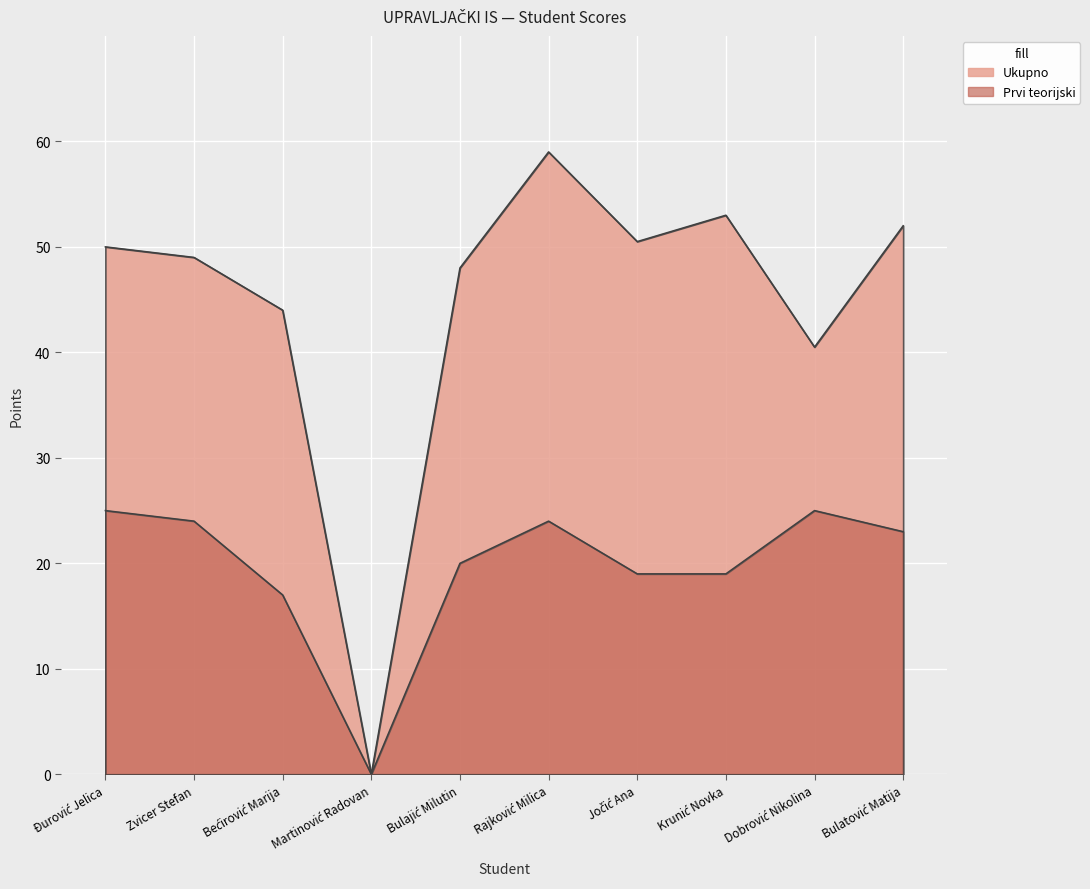

How many positive values does the Prvi teorijski series have?

9